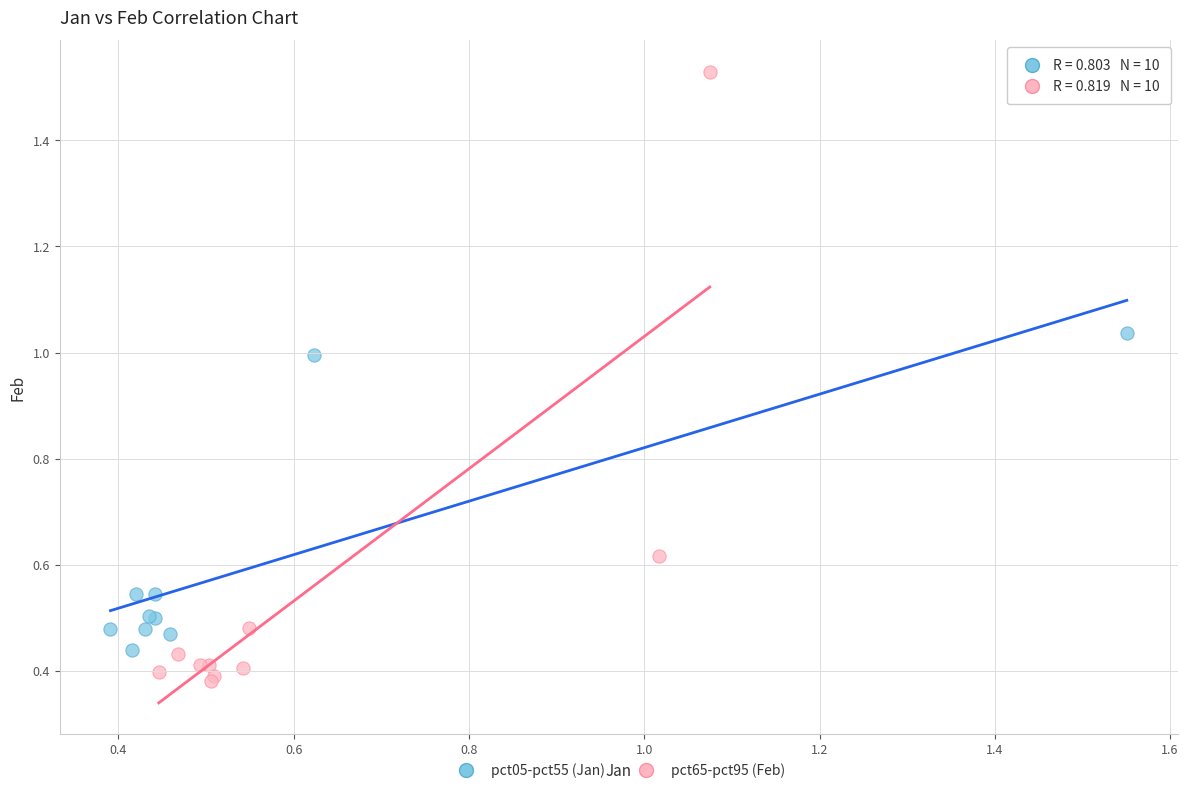

Which series has the widest spread of Y values?

pct65-pct95 (Feb)